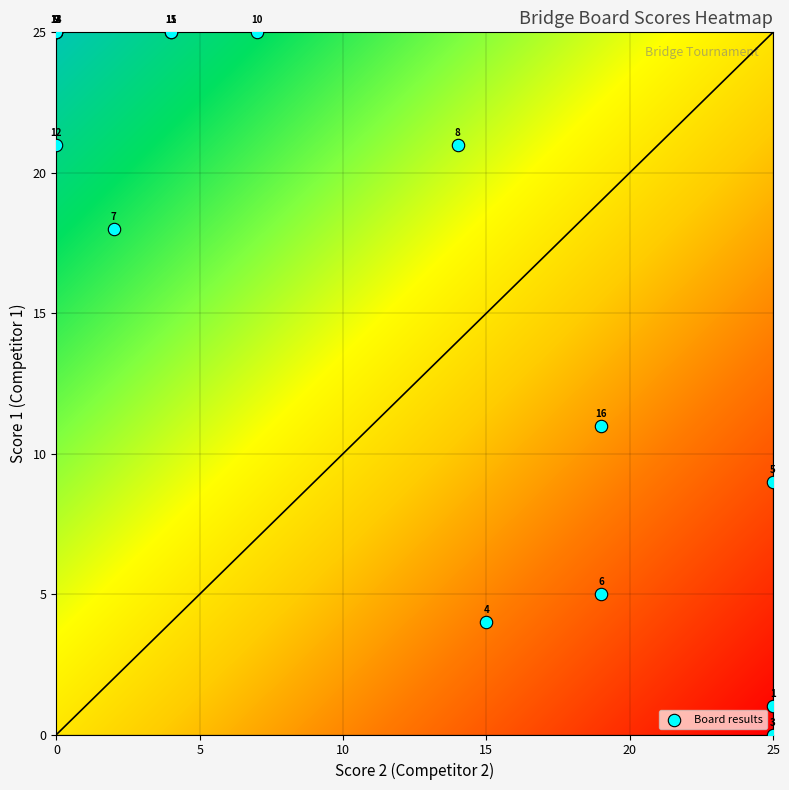

What Y value in the scatter plot is closest to 12?

11